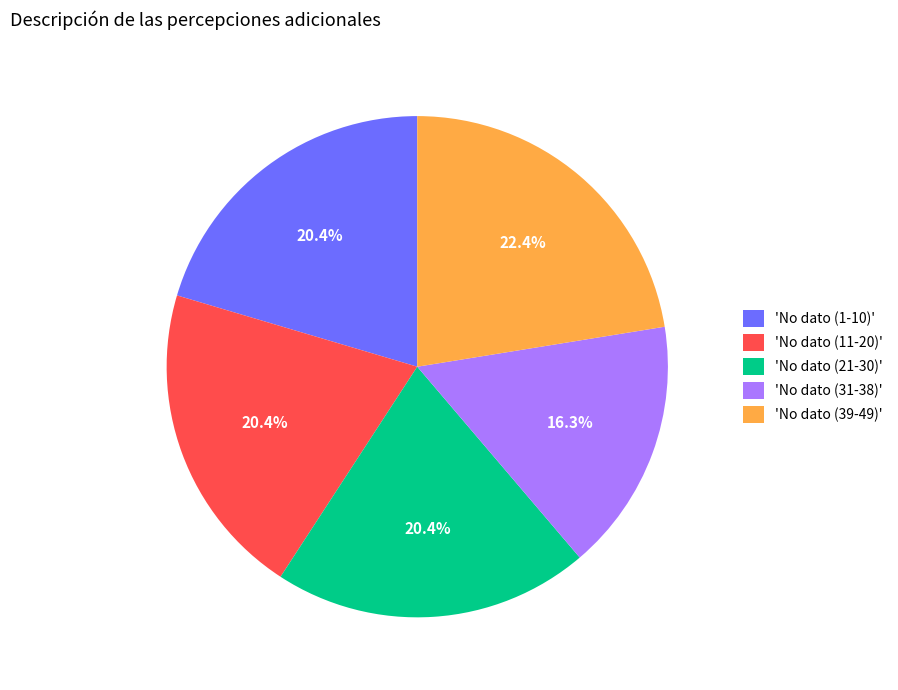

Which category has the biggest portion of the pie?

'No dato (39-49)'